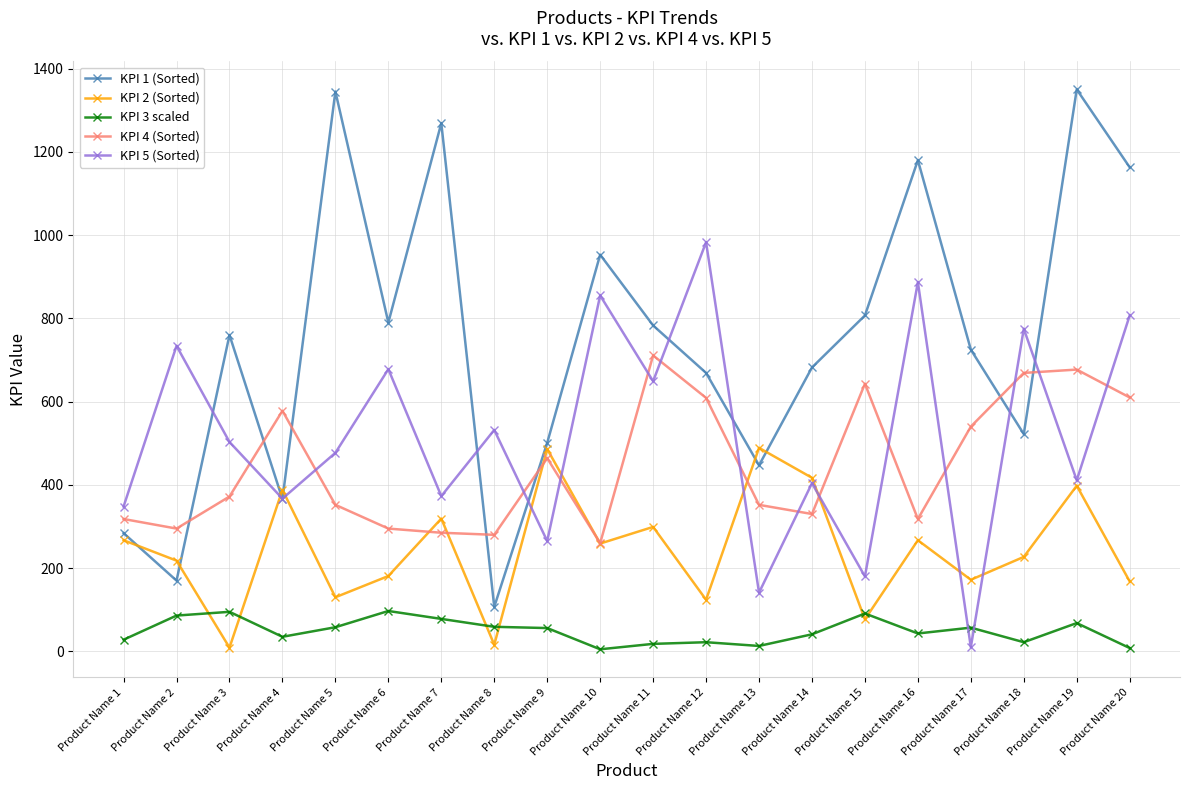

What is the maximum value shown in the chart?

1350